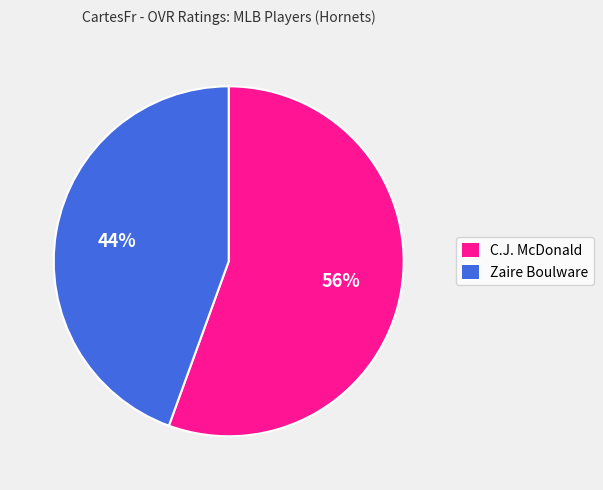

Which slice is the largest?

C.J. McDonald